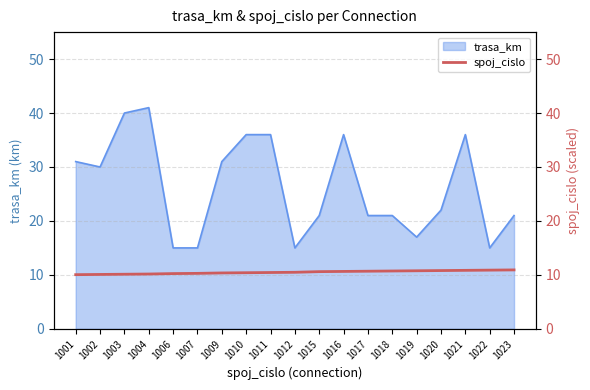

The value at 1006 is 10.2. True or false?

True